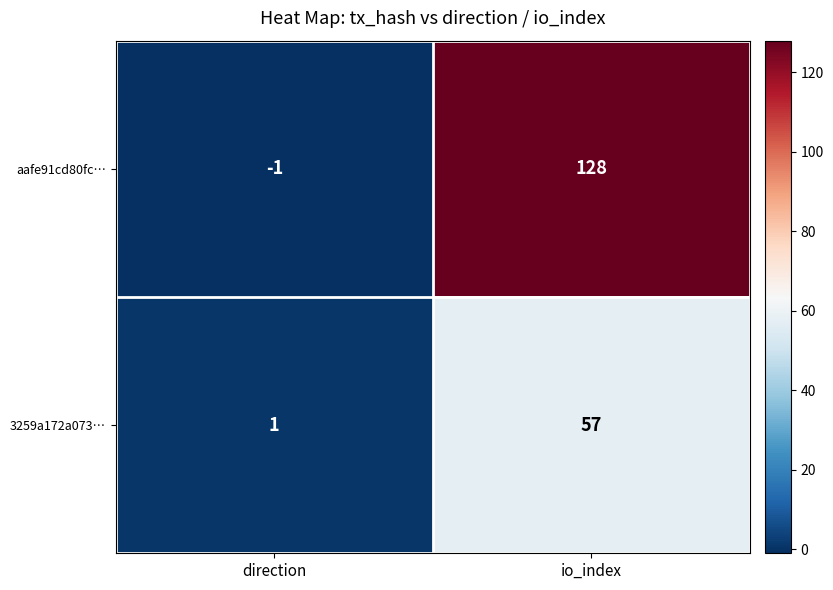

Reading right to left, transcribe all the data shown in this chart.

aafe91cd80fc…: 128	-1
3259a172a073…: 57	1